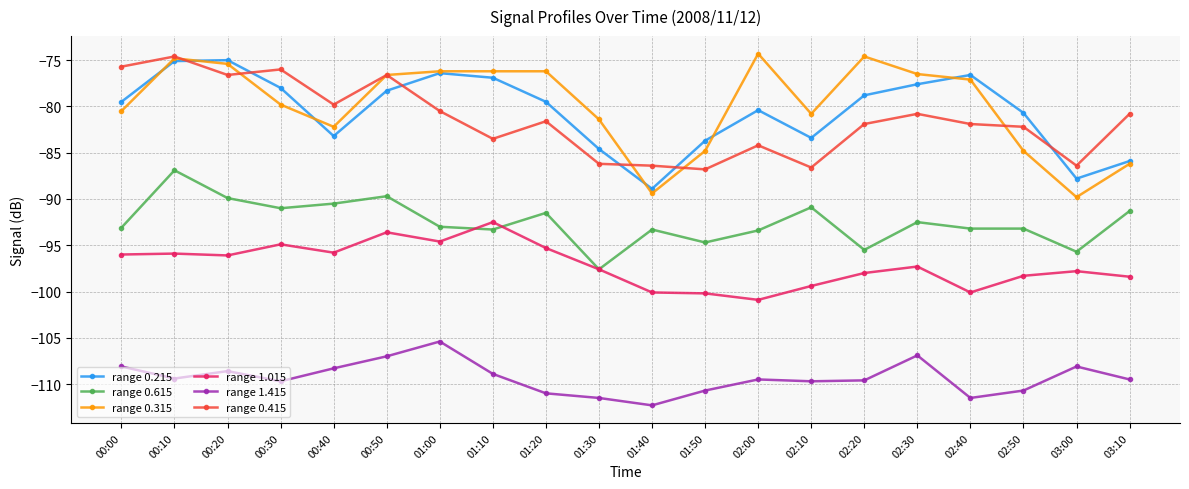

Is it true that range 0.615 equals -93.1 at 00:00?

True